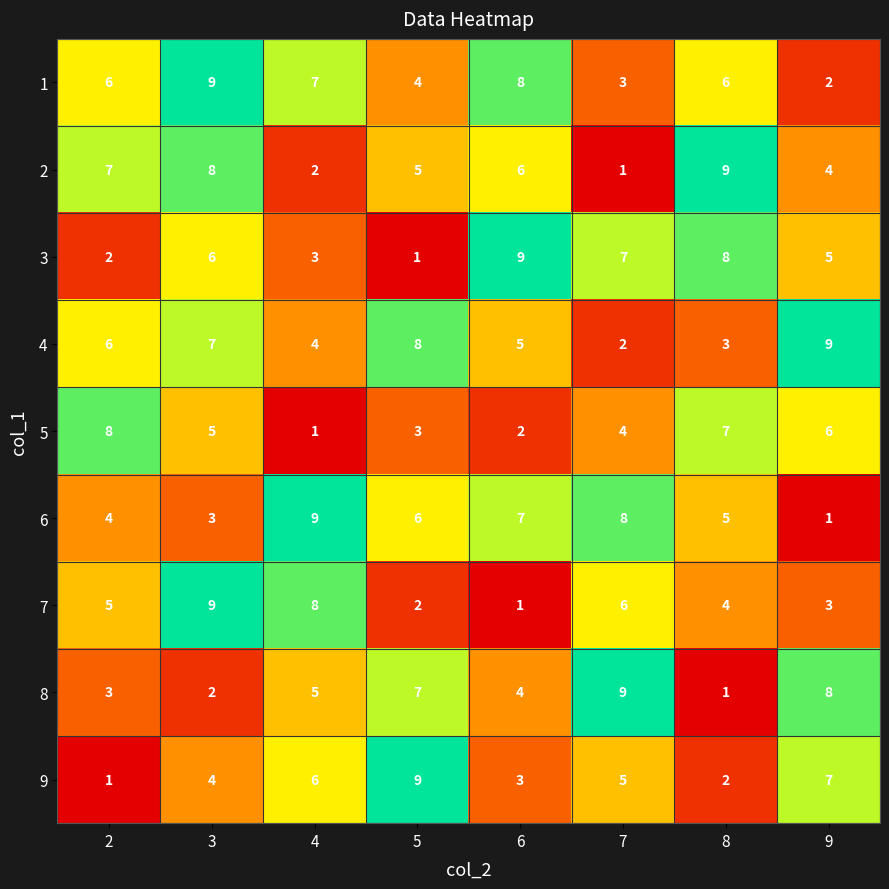

At which category is the sum across all series the highest?

3